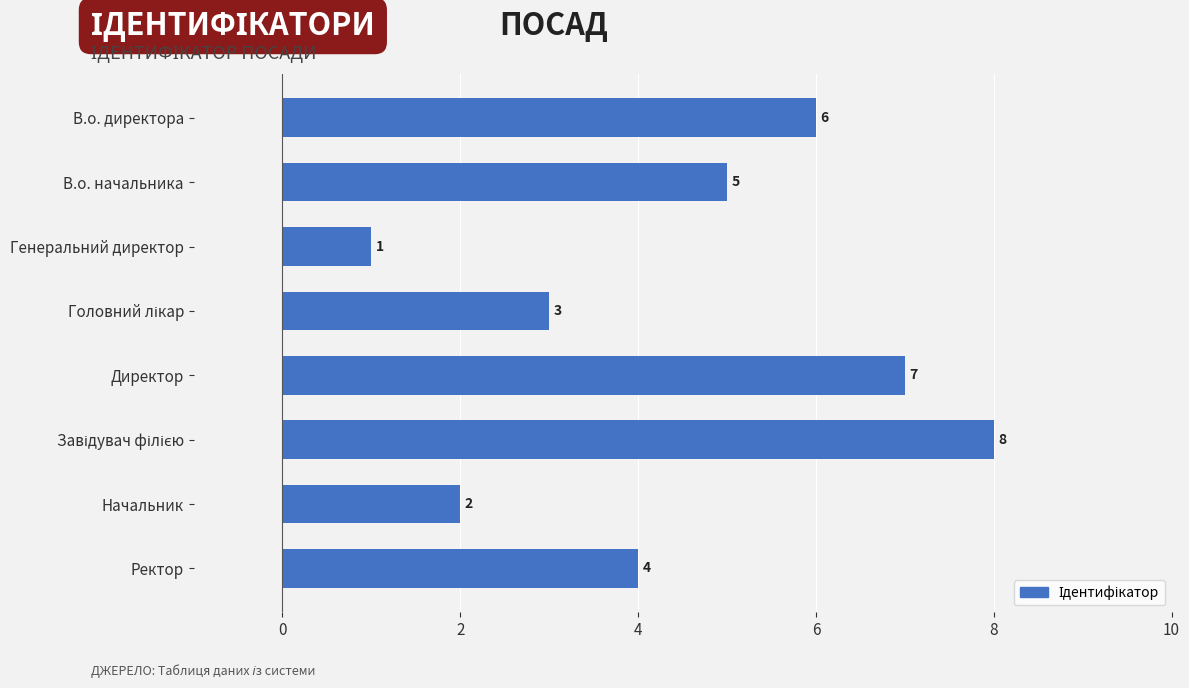

Approximately how many times larger is the value at Ректор compared to Начальник?

2.0